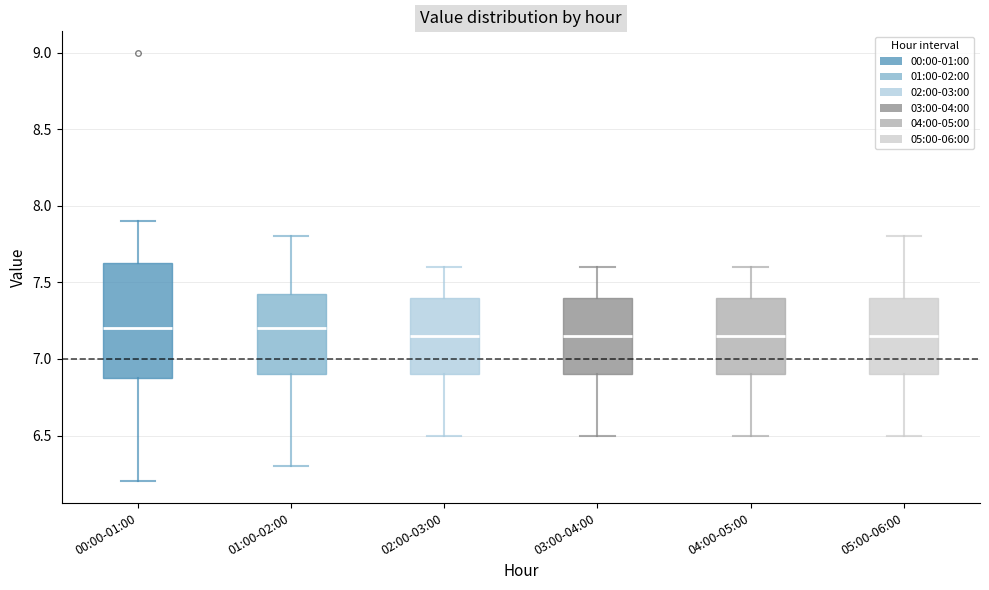

Where does the median line of the box for 03:00-04:00 sit on the y-axis? The values are not printed on the chart, so give them approximately, as read against the axis.

7.15